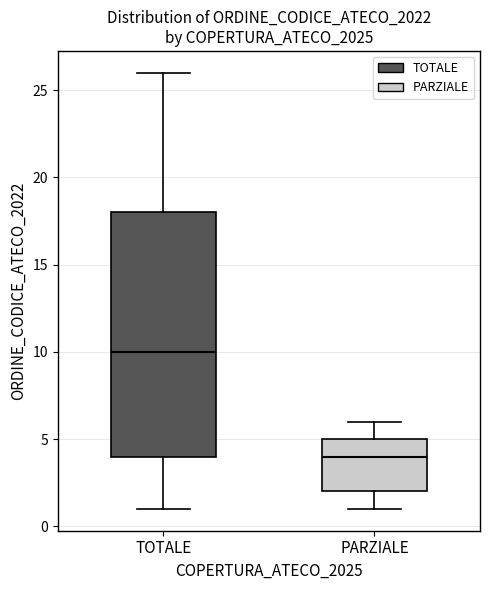

Comparing the boxes themselves (not the whiskers), which one is the tallest?

TOTALE